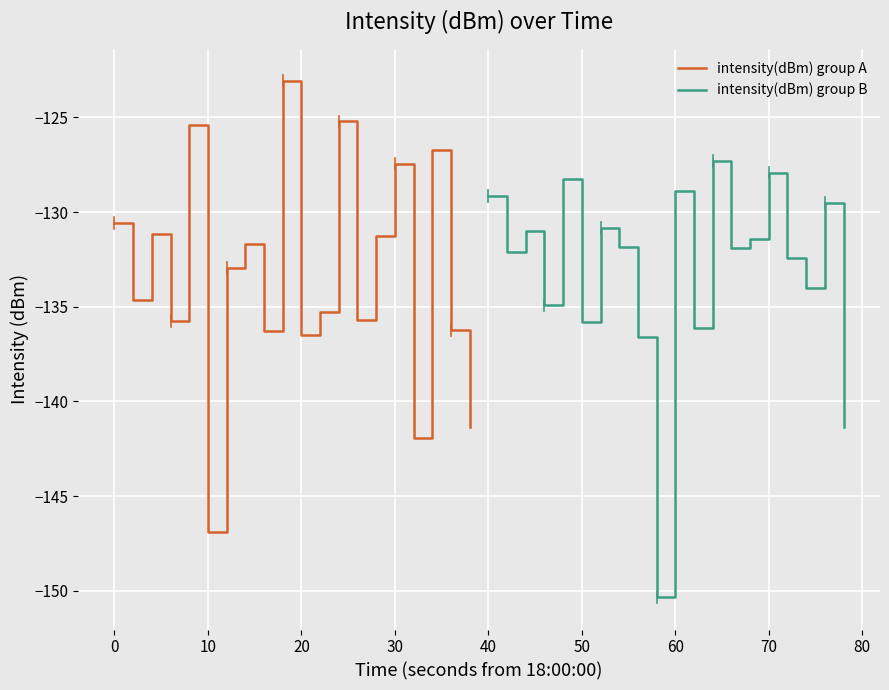

Which category has the lowest value in the intensity(dBm) group A series?

10